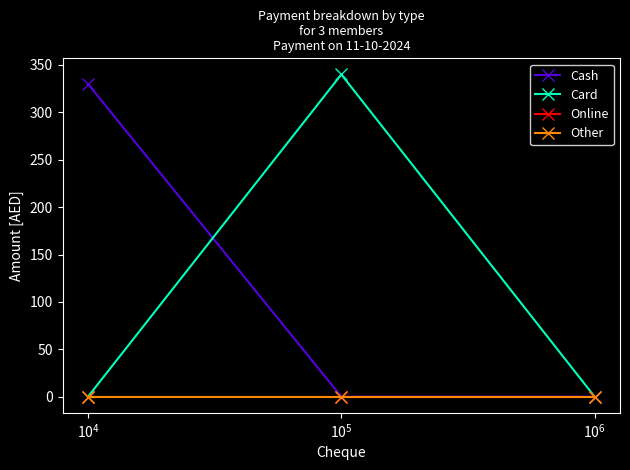

Does the chart display data point markers on the line(s)?

Yes